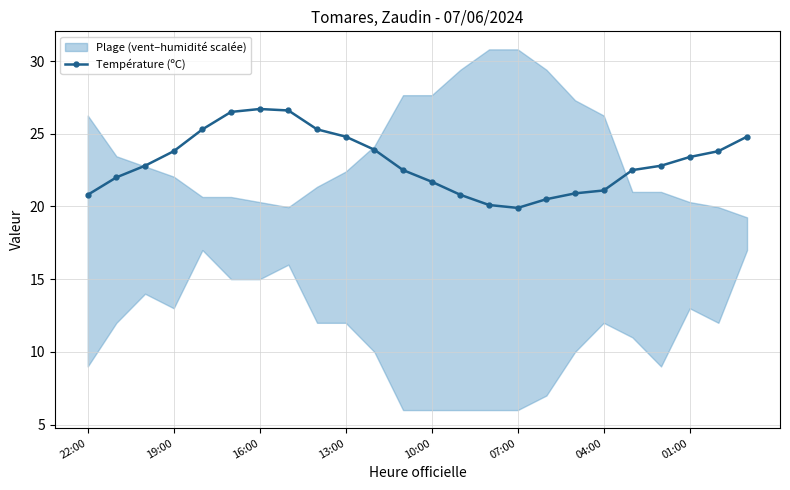

True or false: the data shows 14.1 at 10.

False